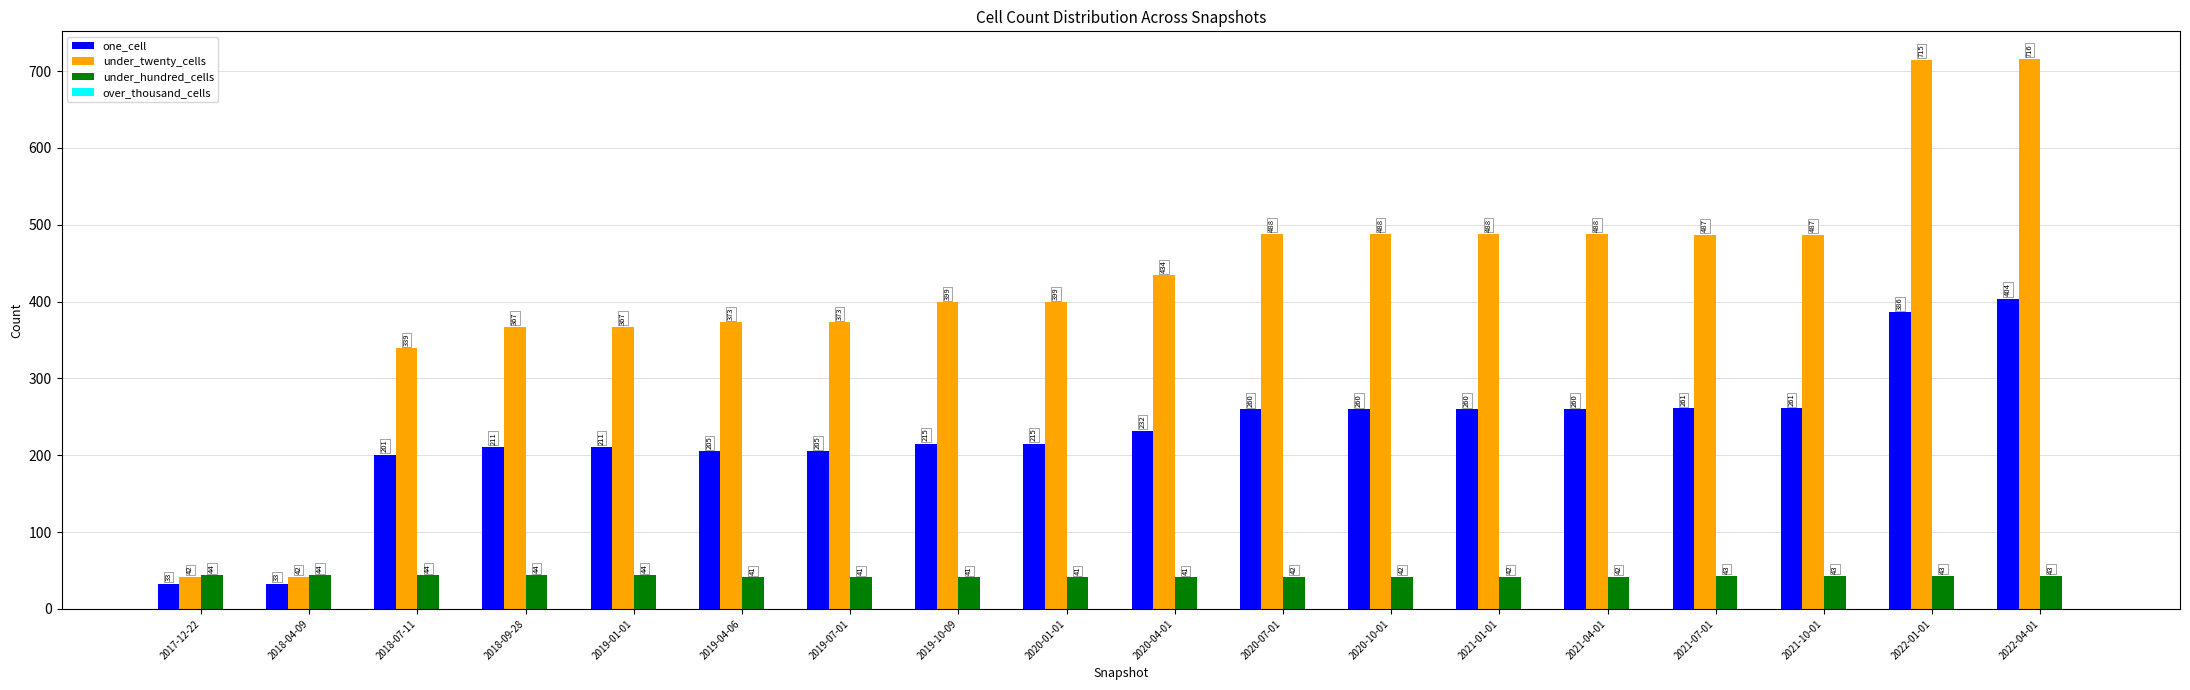

Which series changed the most between 2017-12-22 and 2021-07-01?

under_twenty_cells